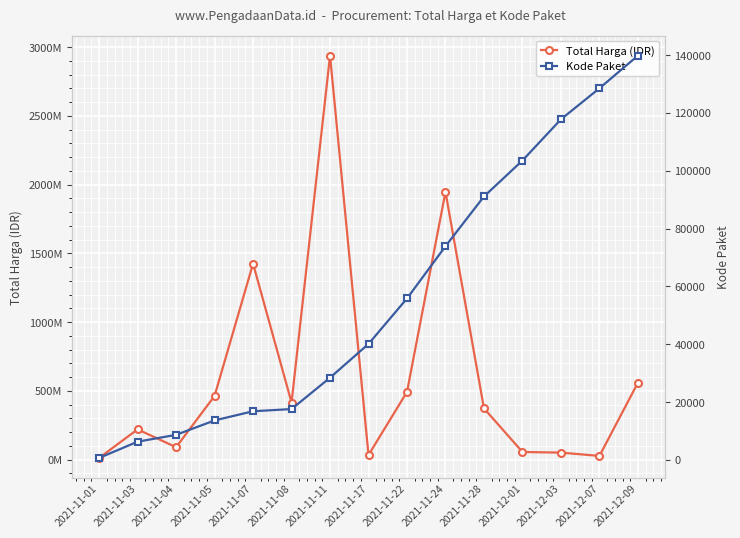

What is the difference between the highest and lowest values at 2021-11-05?

463988448